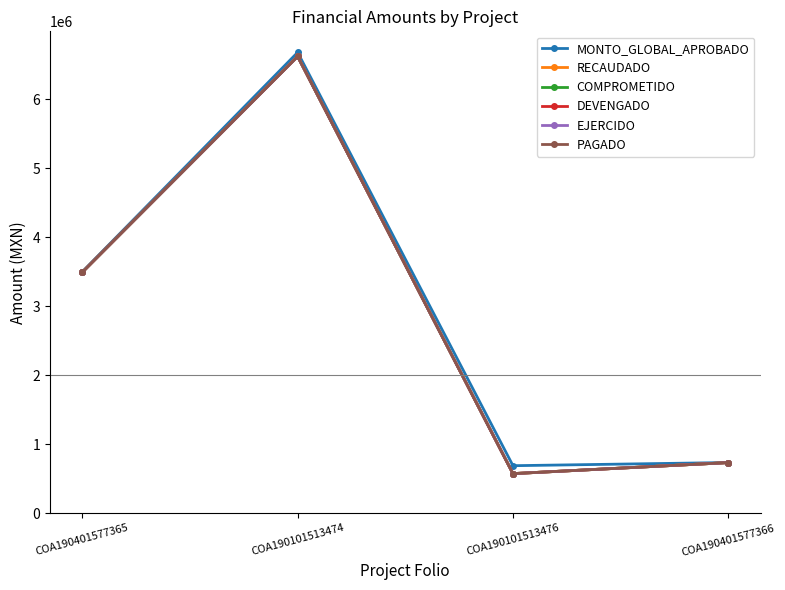

What is the sum of the PAGADO values at COA190101513474 and COA190401577366?

7355599.0